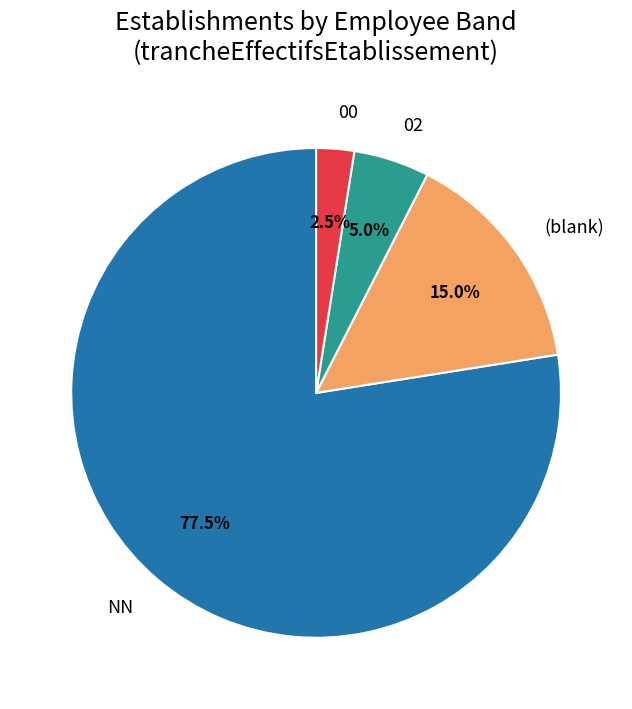

Between NN and 00, which is larger?

NN